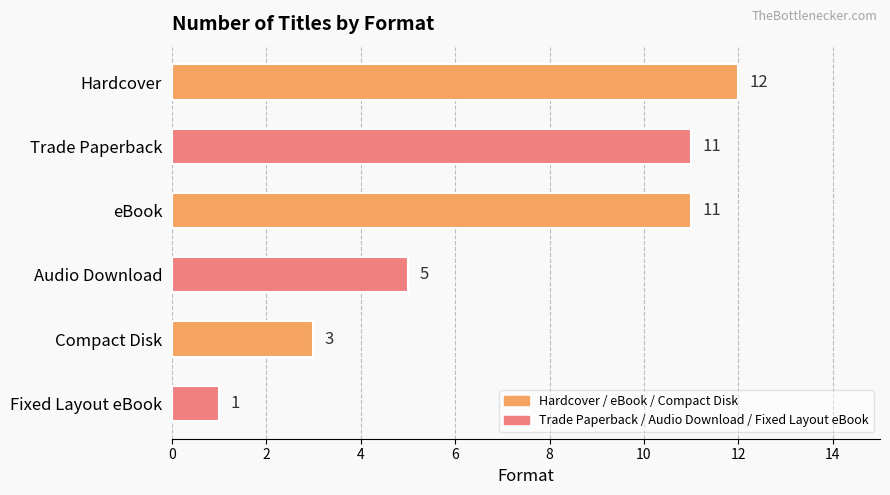

What is the difference between the maximum and minimum values?

11